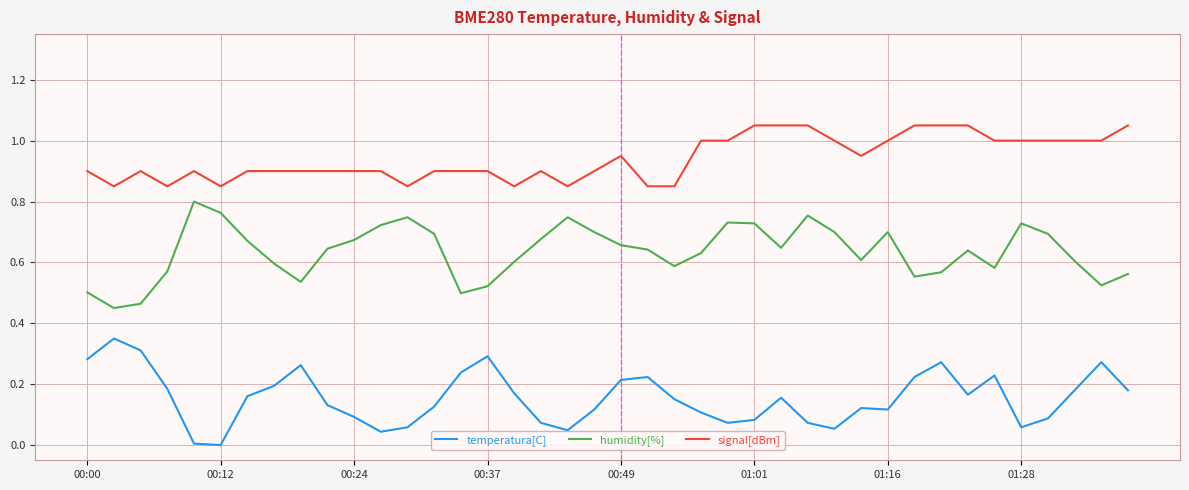

What is the sum of all humidity[%] values?

25.4